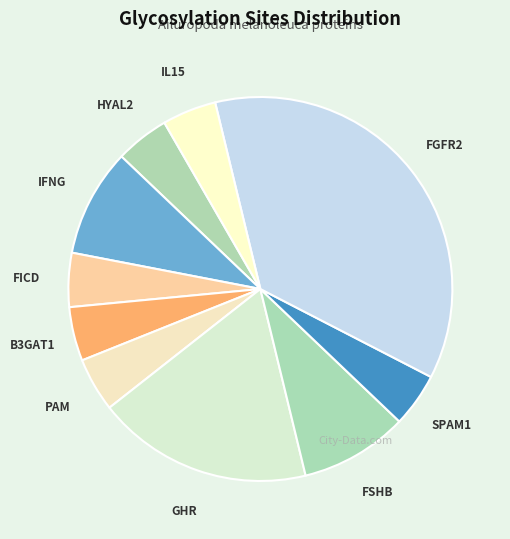

How many segments does this pie chart have?

10